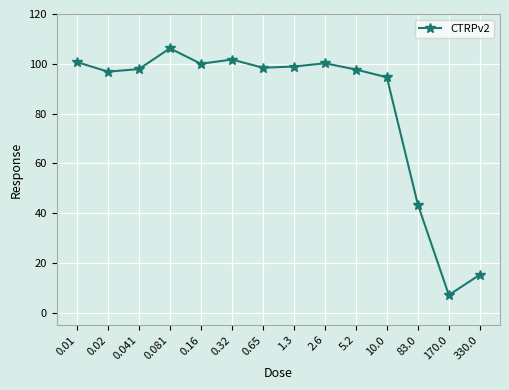

Where is the data nearest to the value 56?

83.0